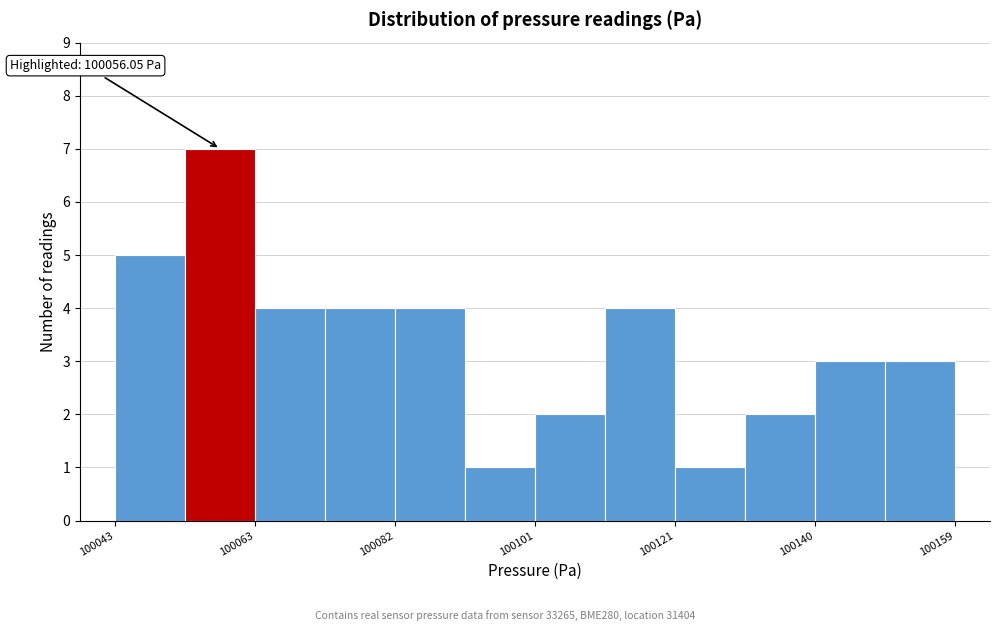

Which range on the x-axis has the tallest bar?

100054 to 100064